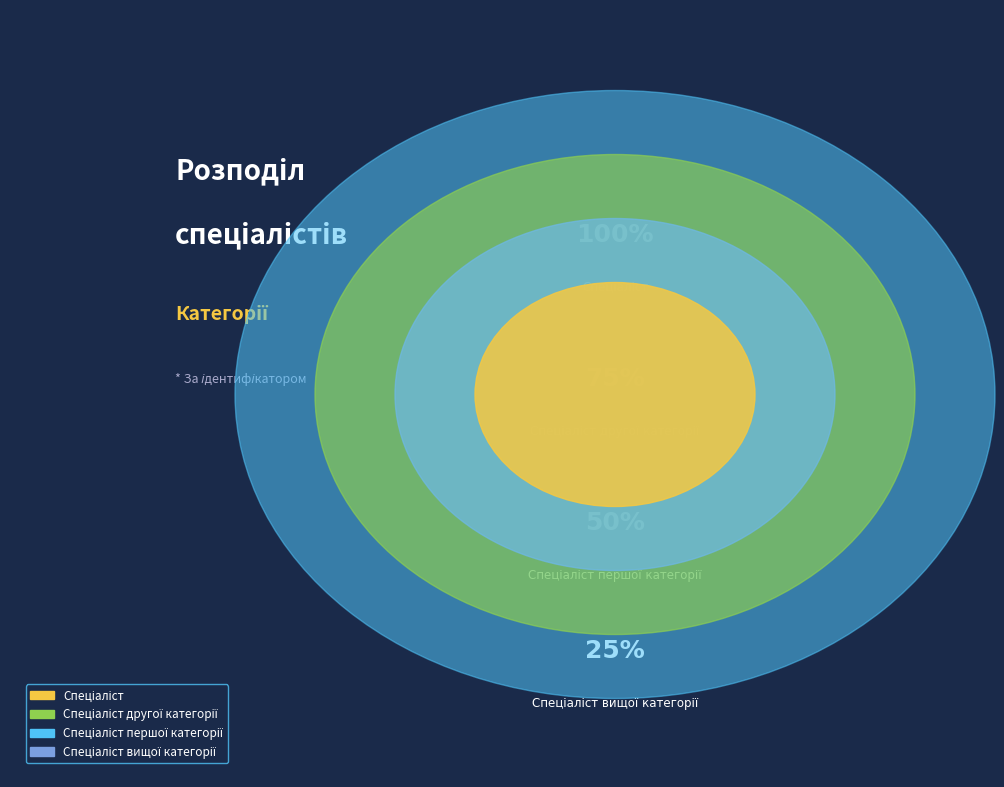

Which slice is the smallest?

Спеціаліст